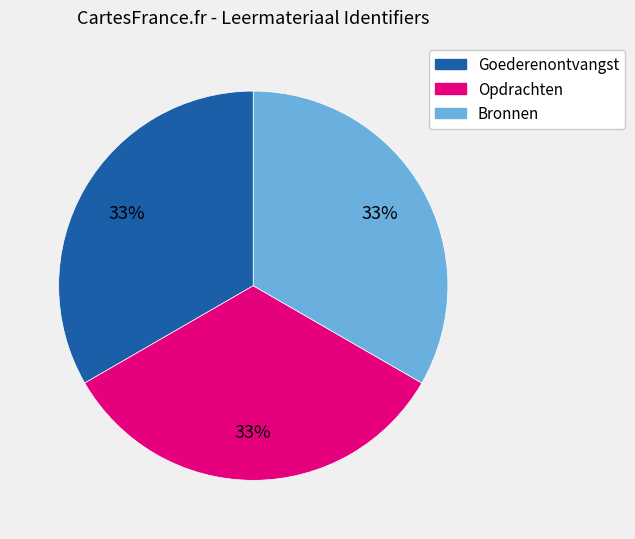

What percentage is the Bronnen slice, to the nearest percent?

33%